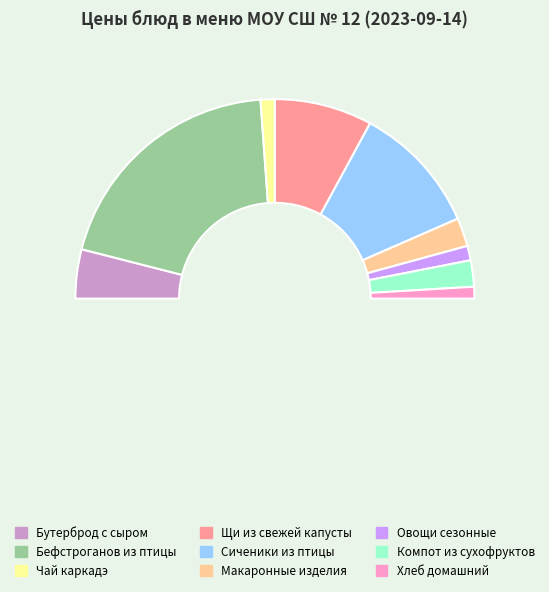

Approximately how many times larger is the value at Бутерброд с сыром compared to Овощи сезонные?

3.4